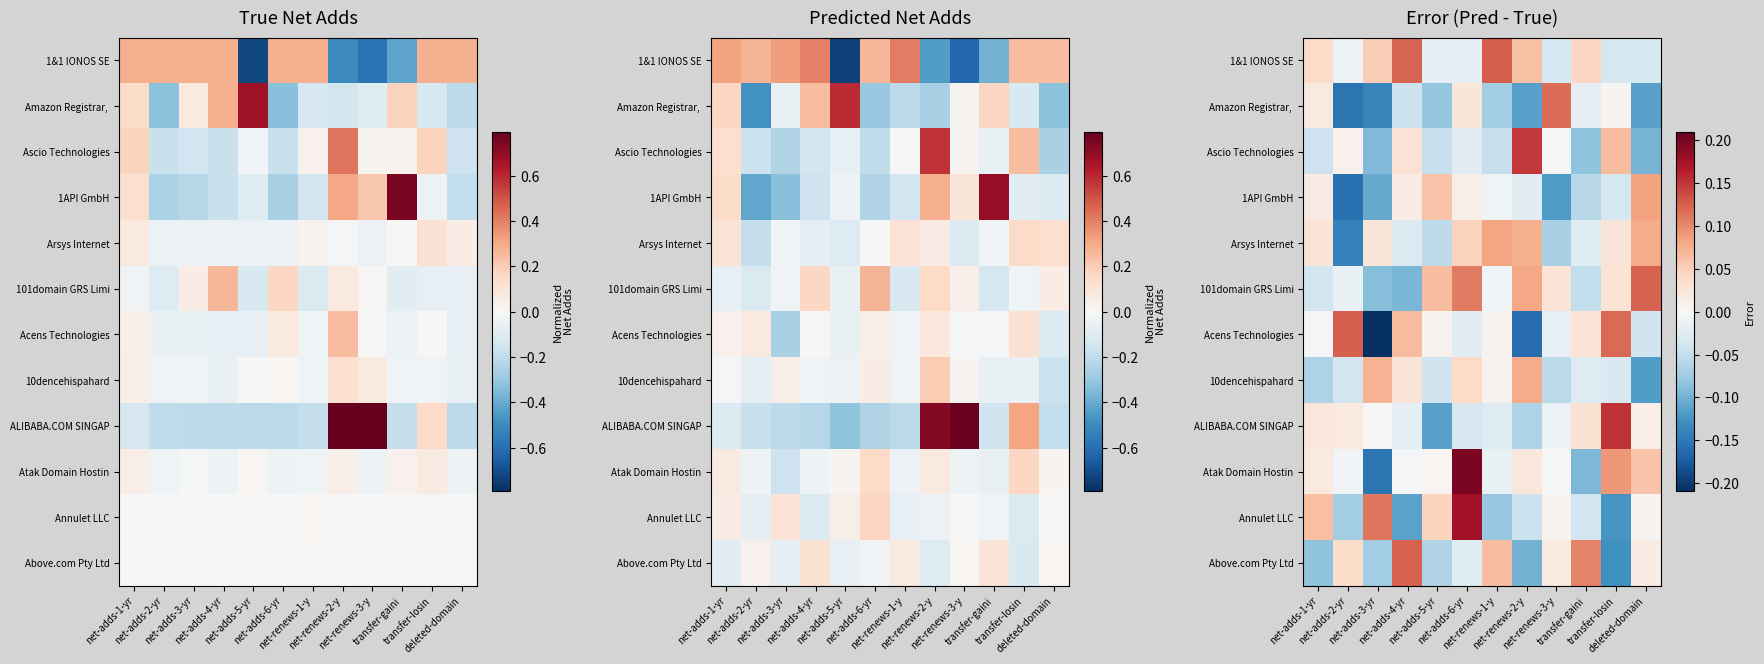

How many values in Above.com Pty Ltd are below zero?

6